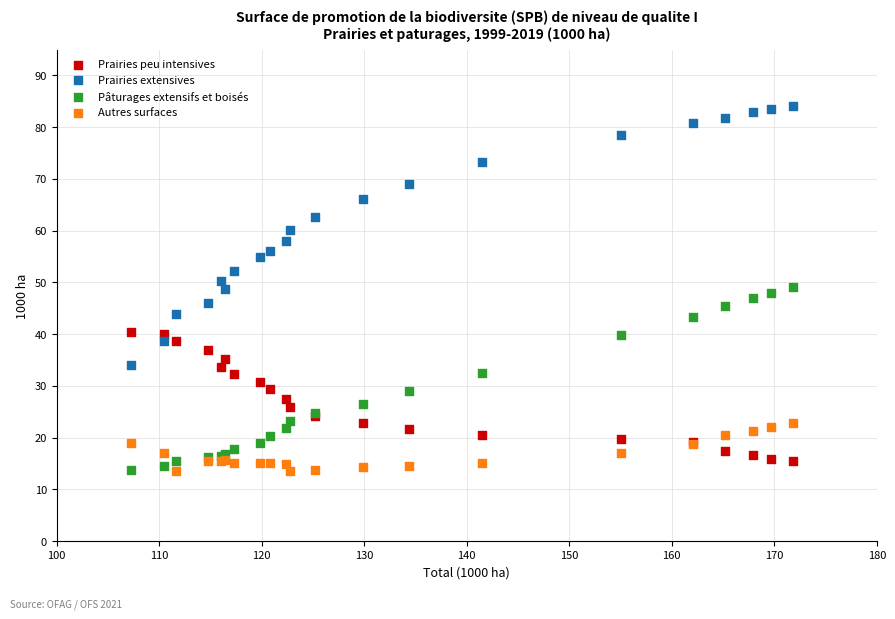

Which series contains the highest Y value?

Prairies extensives